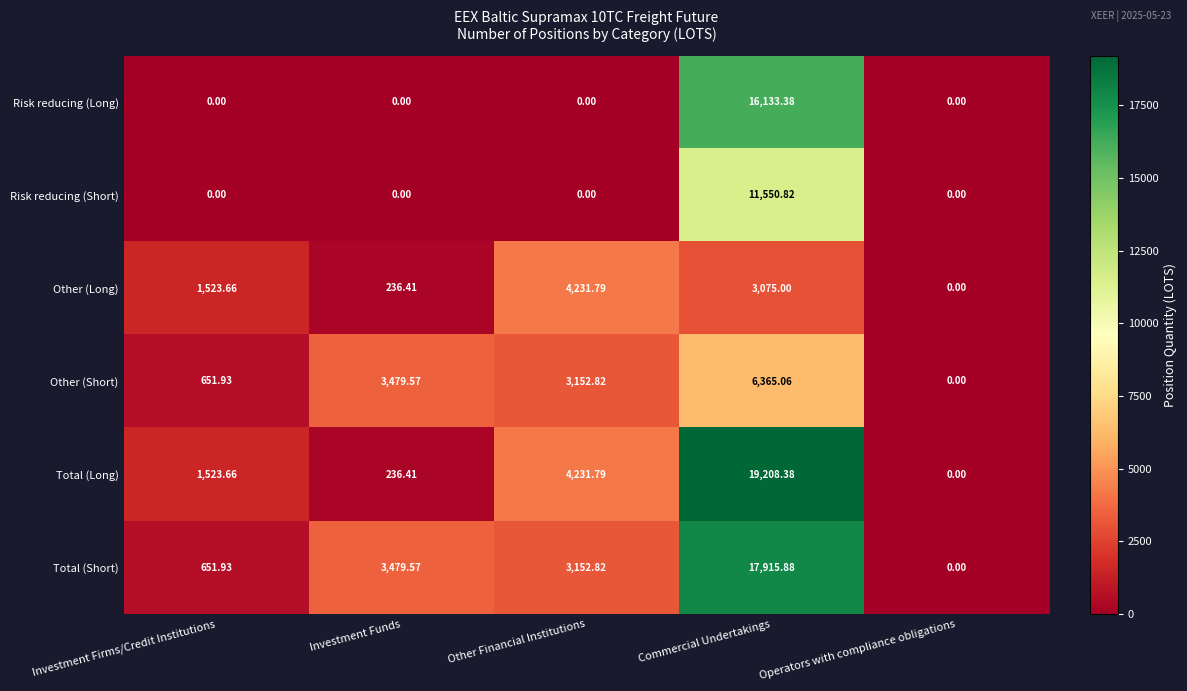

At which category is the sum across all series the highest?

Commercial Undertakings